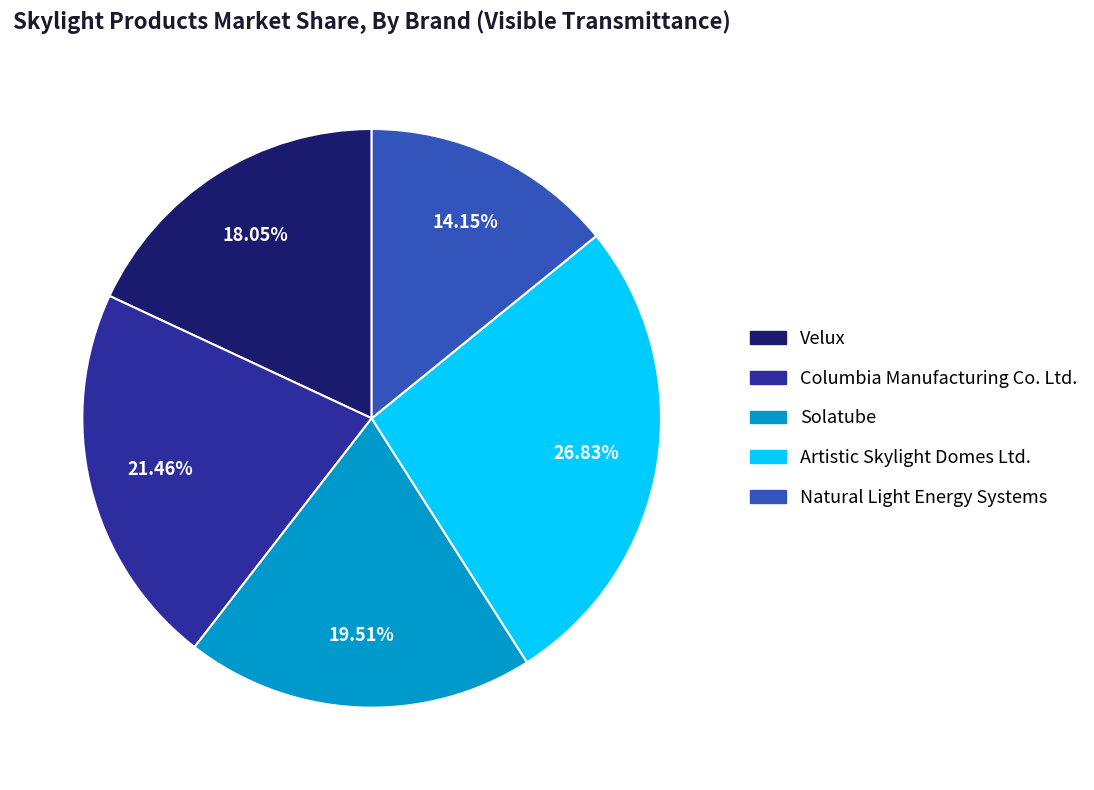

Which has a higher value, Columbia Manufacturing Co. Ltd. or Artistic Skylight Domes Ltd.?

Artistic Skylight Domes Ltd.